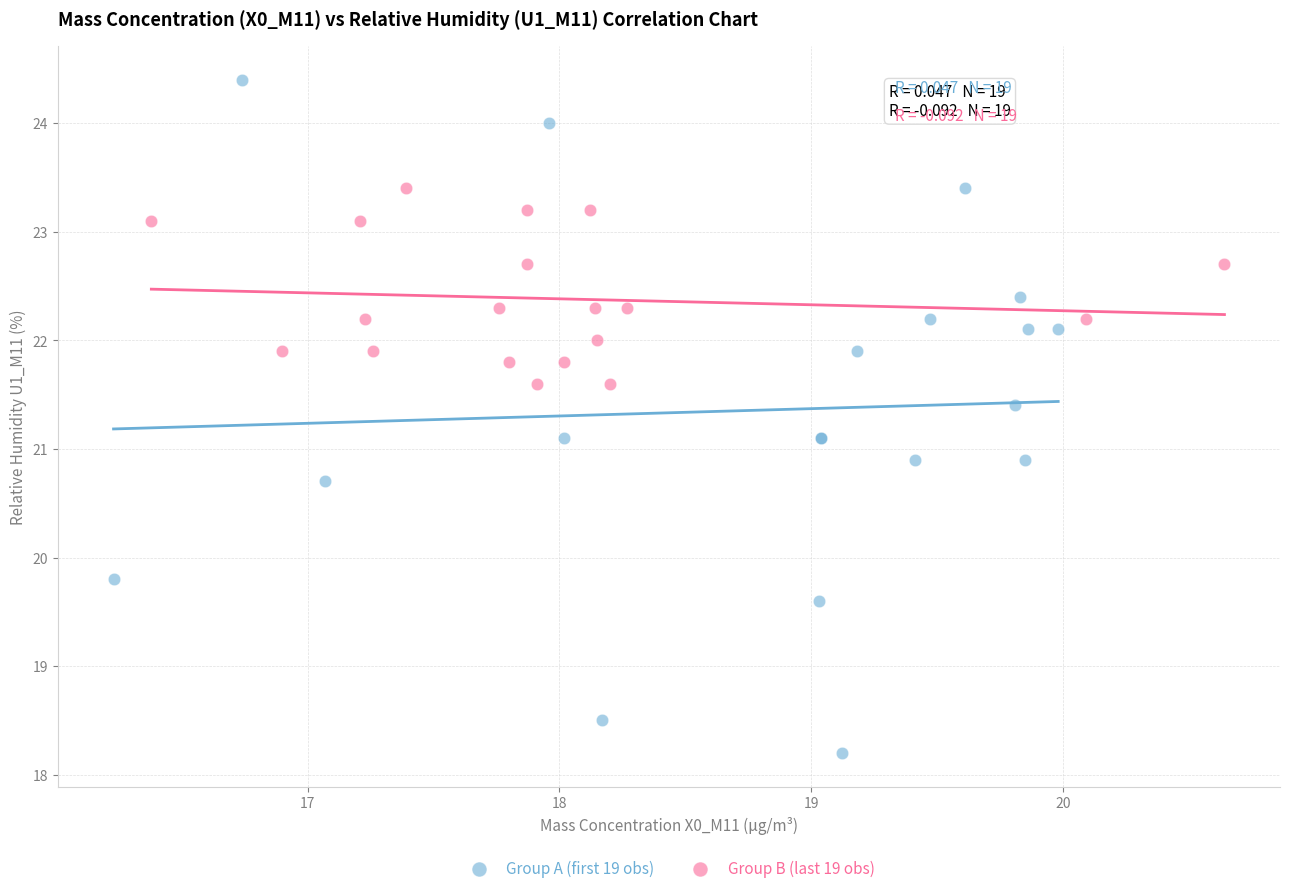

Which series has the largest Y range (max minus min)?

Group A (first 19 obs)